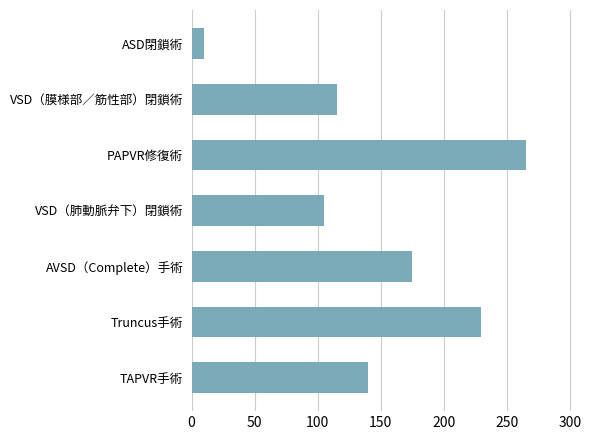

What value does the data have at ASD閉鎖術?

10